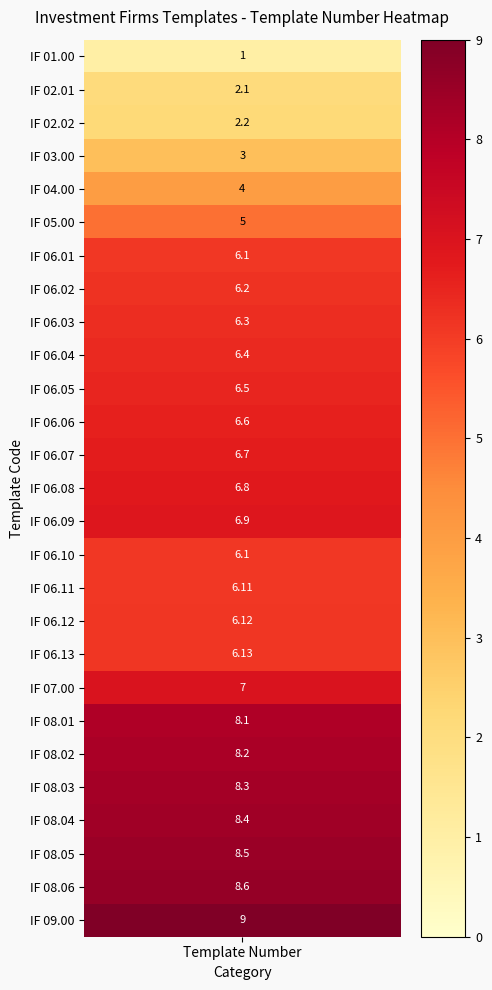

Is it true that the value at 25 is 8.6?

True